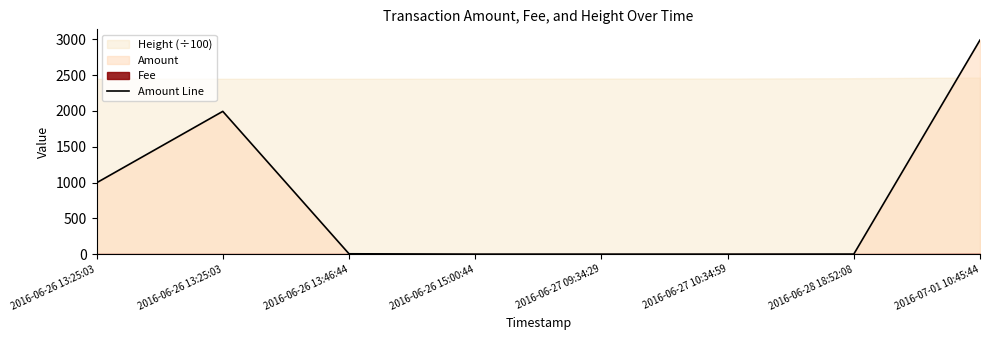

What is the label of the 3rd point from the right?

2016-06-27 10:34:59